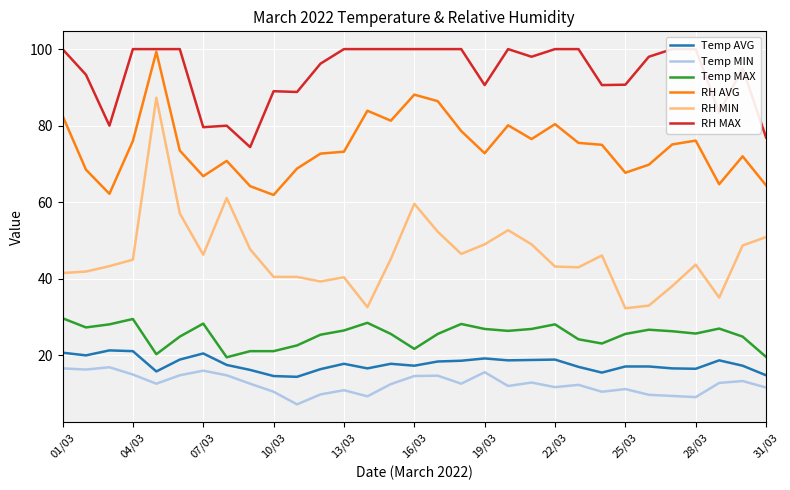

True or false: Temp MAX has a value of 45.7 at 28/03.

False